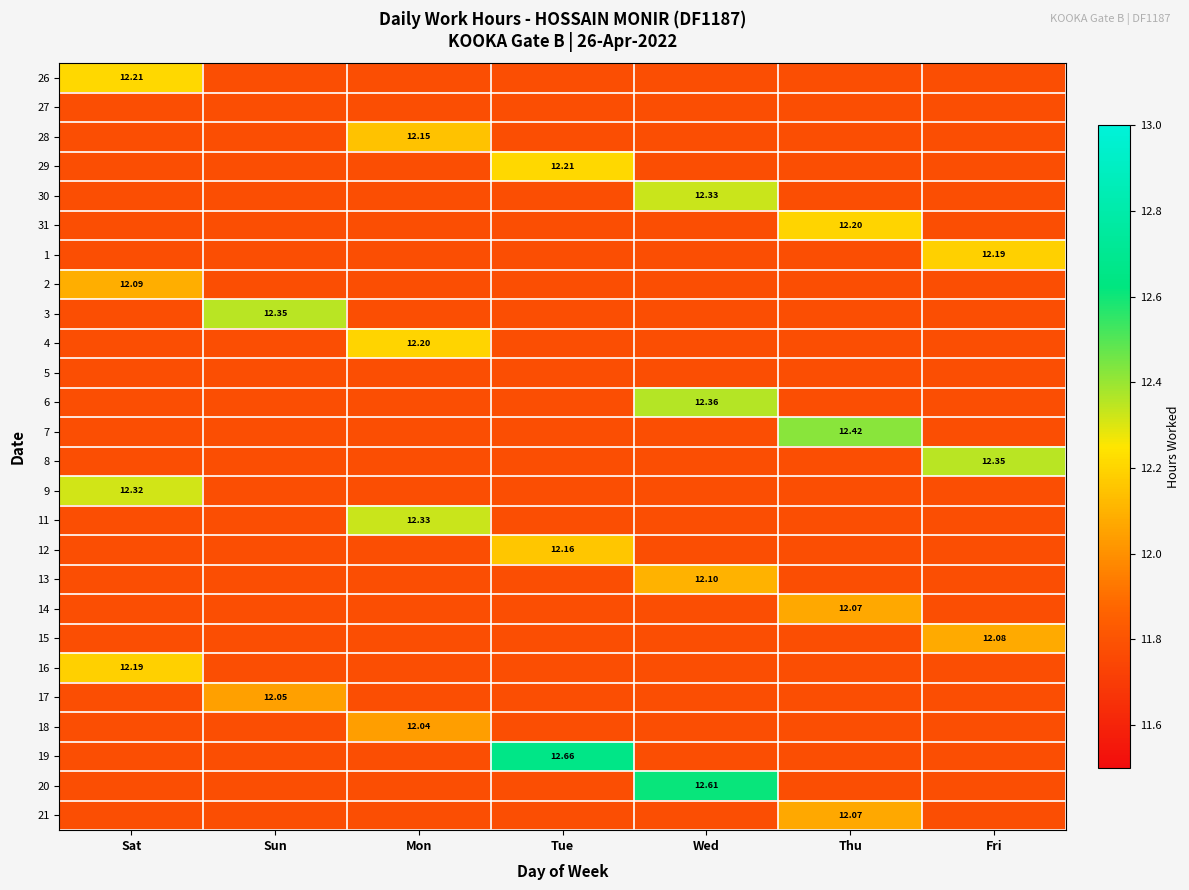

Which has a higher value, Sat or Thu?

Thu